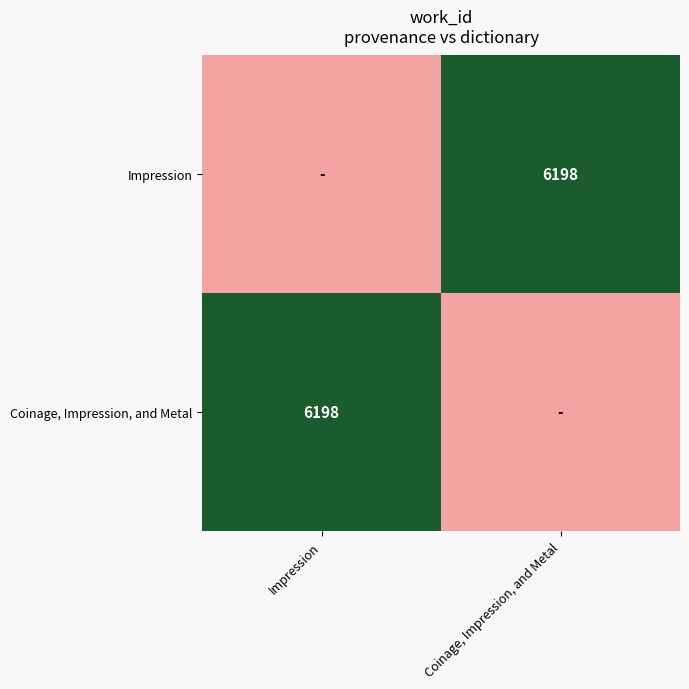

Count the number of categories in the chart.

2